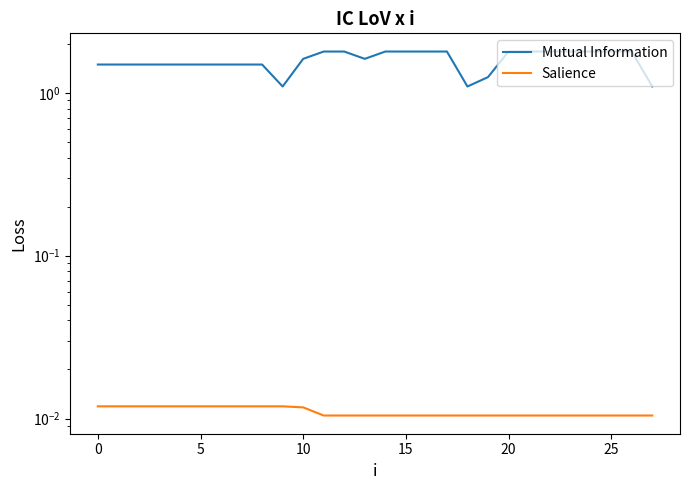

Is it true that Mutual Information equals 1.1 at 27?

True